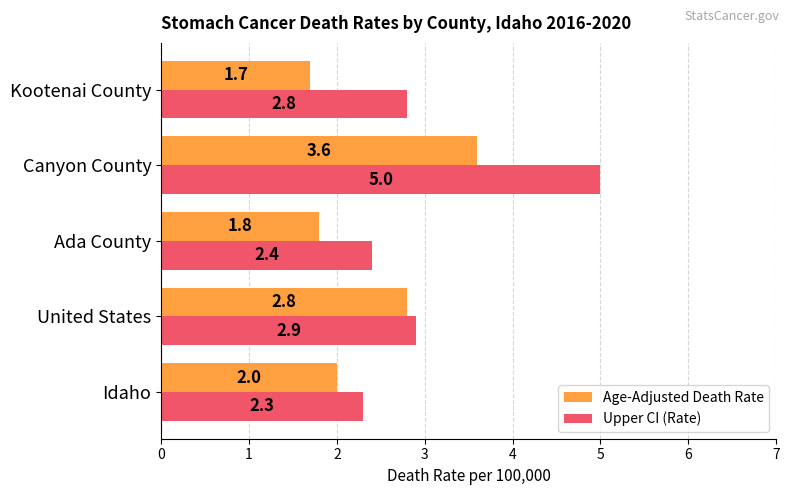

True or false: Age-Adjusted Death Rate has a value of 1.8 at Ada County.

True